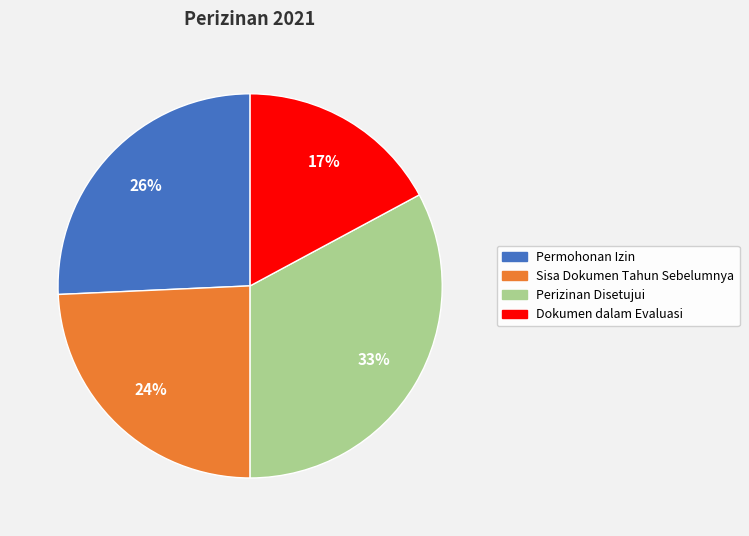

Which category has the smallest portion of the pie?

Dokumen dalam Evaluasi